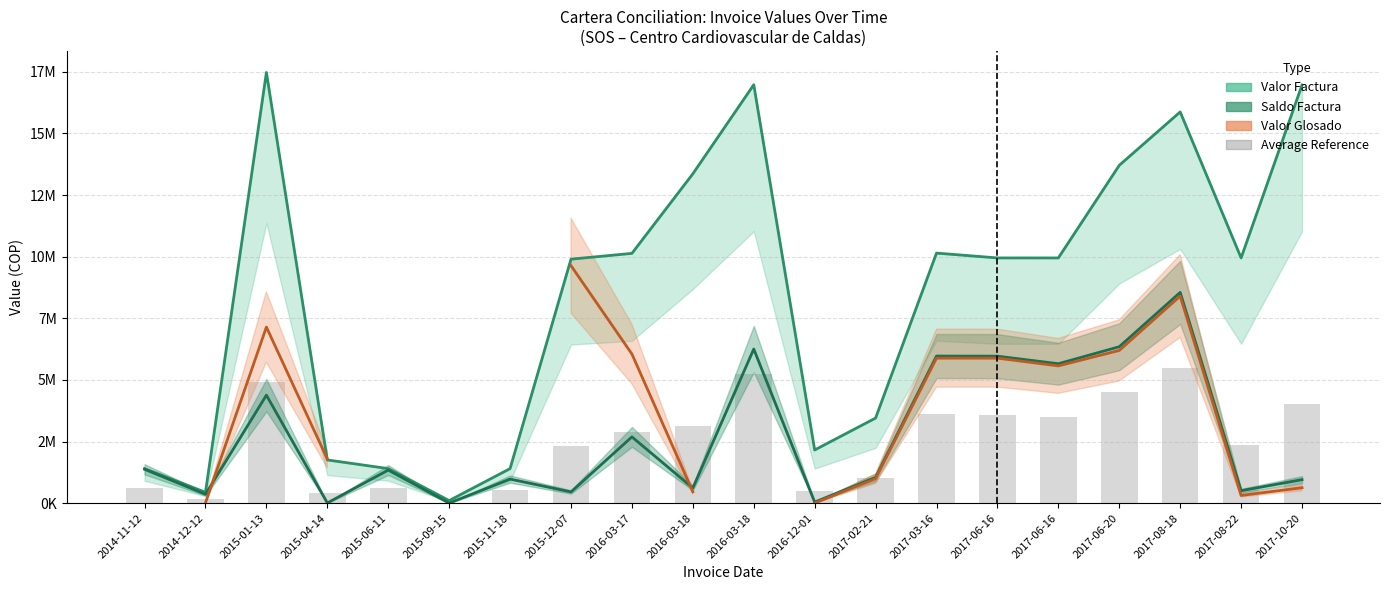

What is the average value of the Valor Factura series?

8323866.7